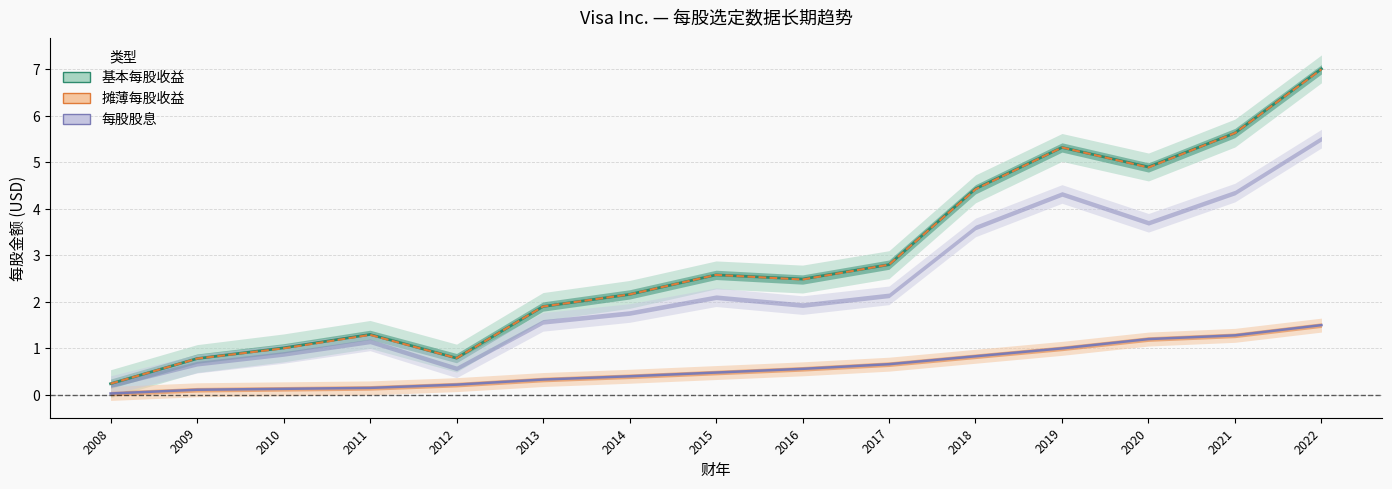

What is the value of the 基本每股收益 point at the 13th from the left?

4.9